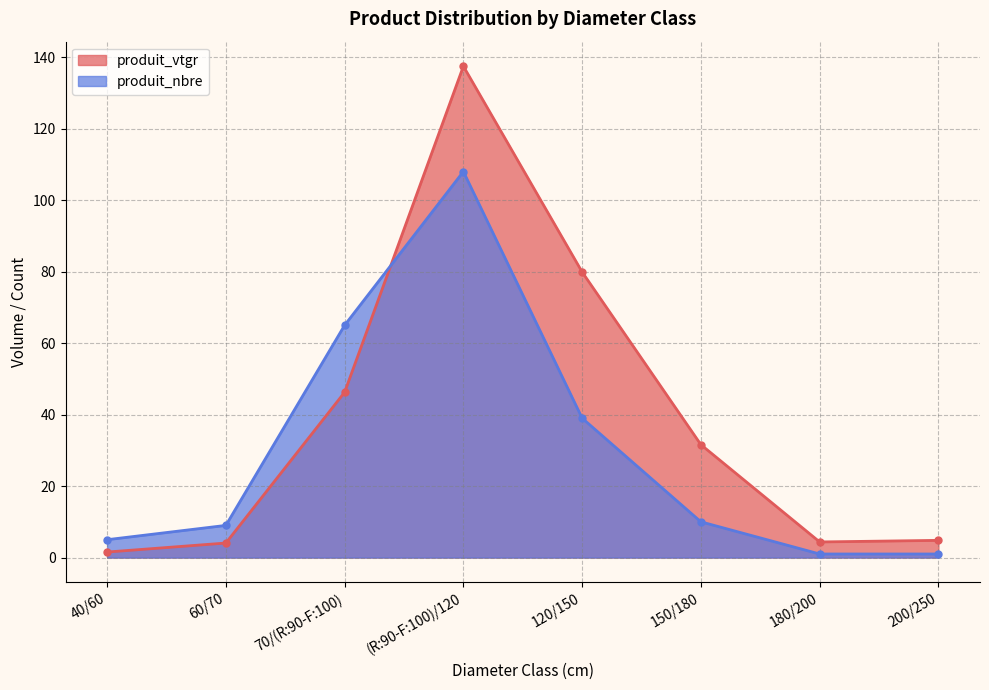

What is the total value across all series at 70/(R:90-F:100)?

111.3